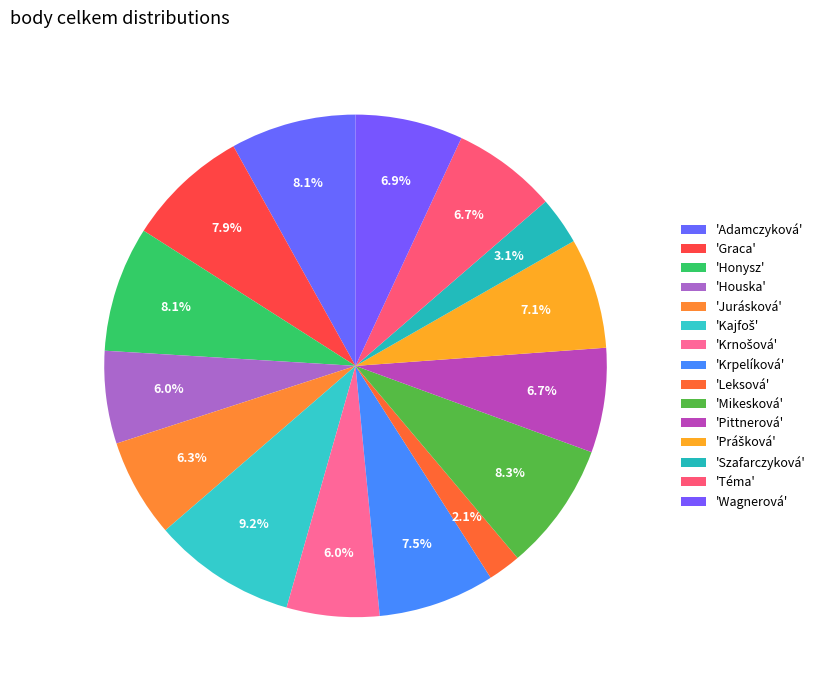

Count the number of slices in the pie.

15